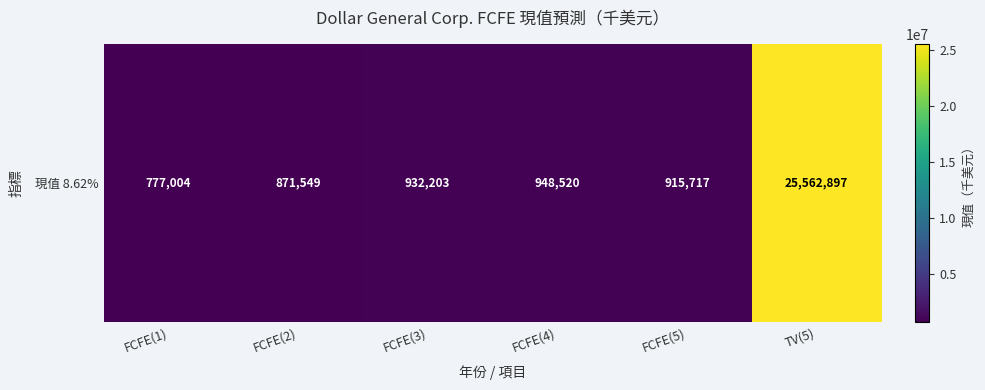

What is the change in value from FCFE(1) to FCFE(3)?

+155199